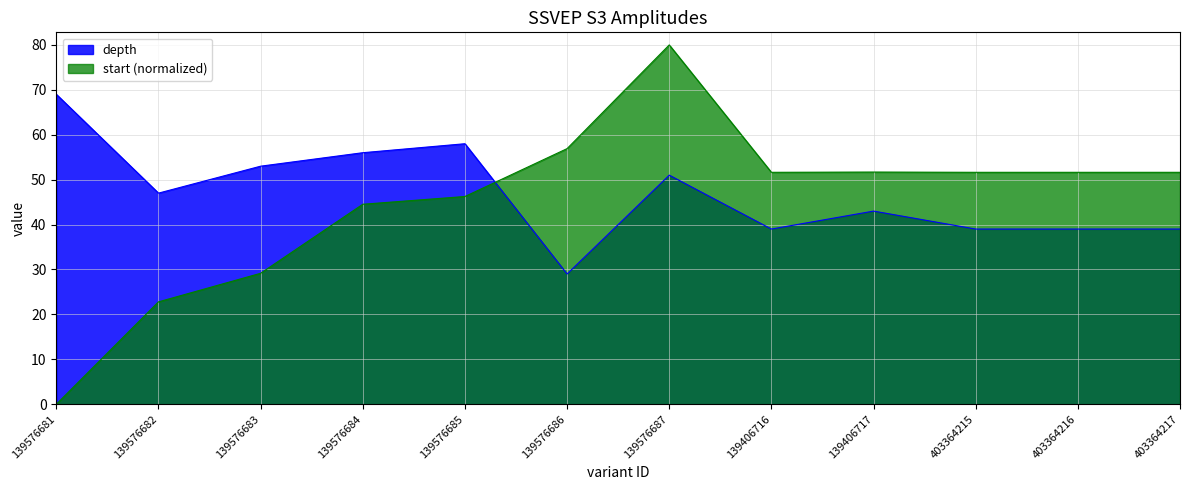

How many values in start are above zero?

11